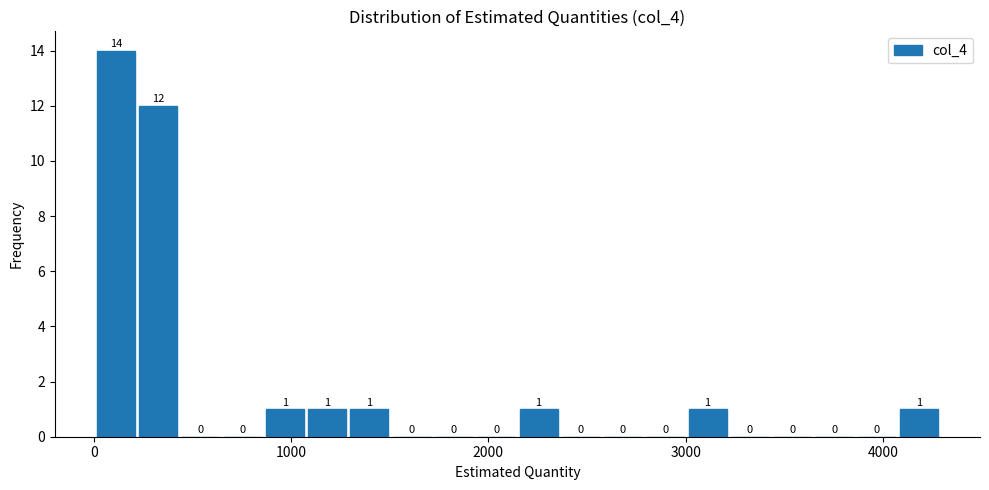

Read against the x-axis, roughly where is the centre of the tallest bar?

100